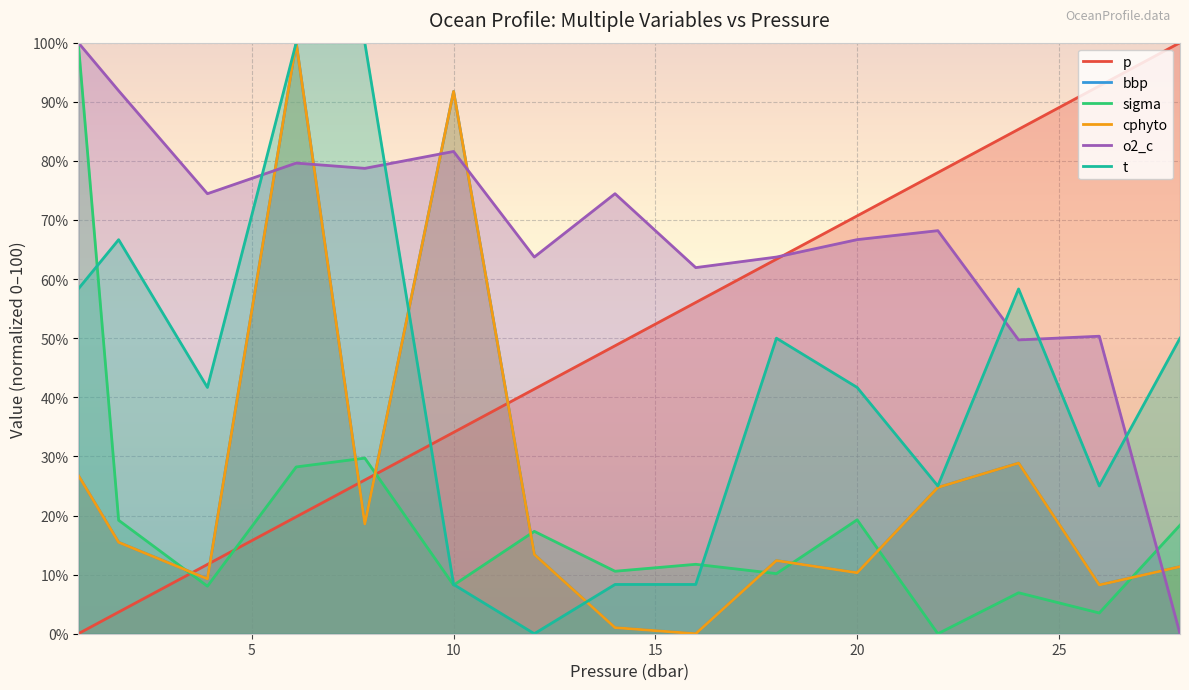

Rank the series at 0.7 from lowest to highest value.

p, cphyto, bbp, t, sigma, o2_c